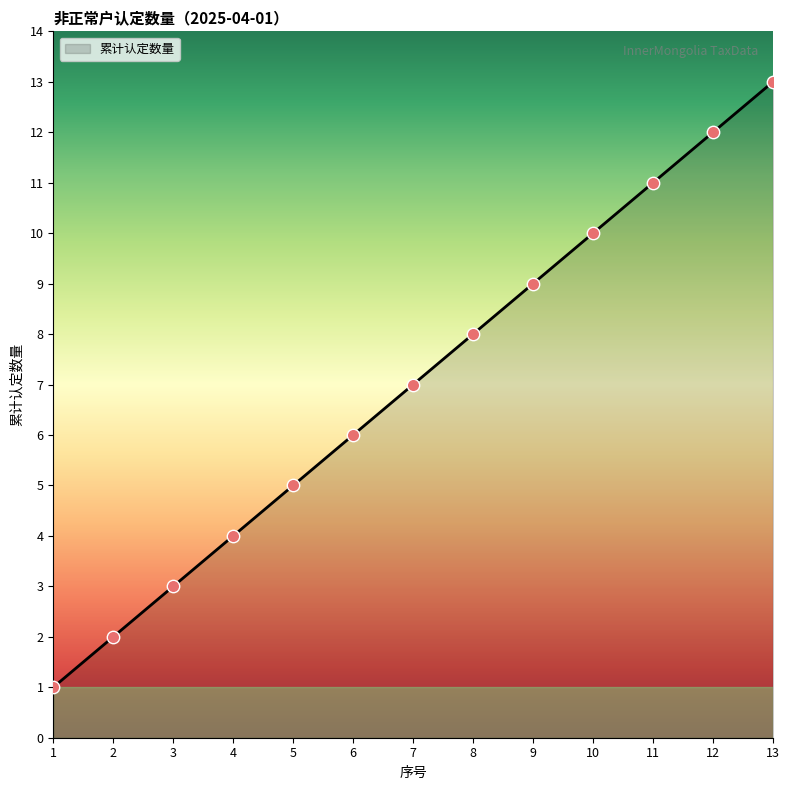

What is the change in value from 2 to 8?

+6